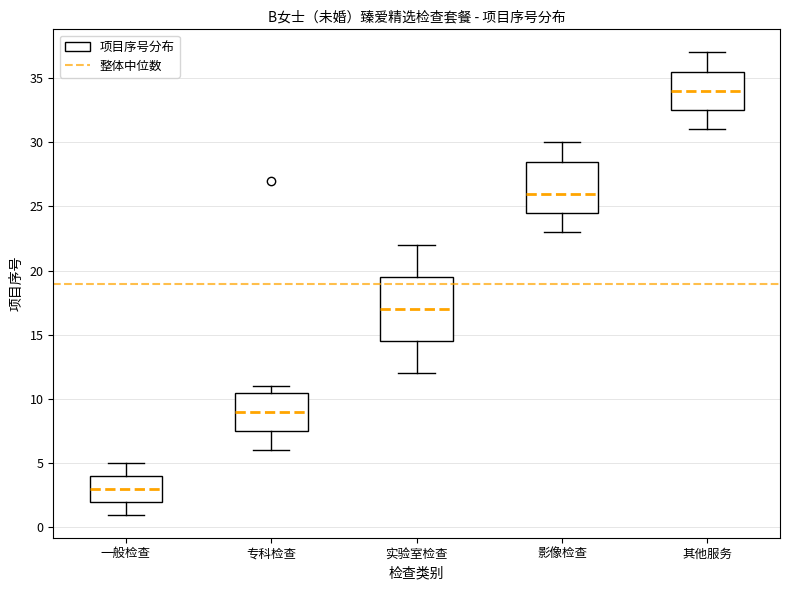

Reading left to right, read every box against the y-axis: the position of its median line, the range the box covers, and the ends of its whiskers. The values are not printed on the chart, so give them approximately, as read against the axis.

一般检查: median 3.0, box 2.0 to 4.0, whiskers 1.0 to 5.0
专科检查: median 9.0, box 7.5 to 10.5, whiskers 6.0 to 11.0
实验室检查: median 17.0, box 14.5 to 19.5, whiskers 12.0 to 22.0
影像检查: median 26.0, box 24.5 to 28.5, whiskers 23.0 to 30.0
其他服务: median 34.0, box 32.5 to 35.5, whiskers 31.0 to 37.0